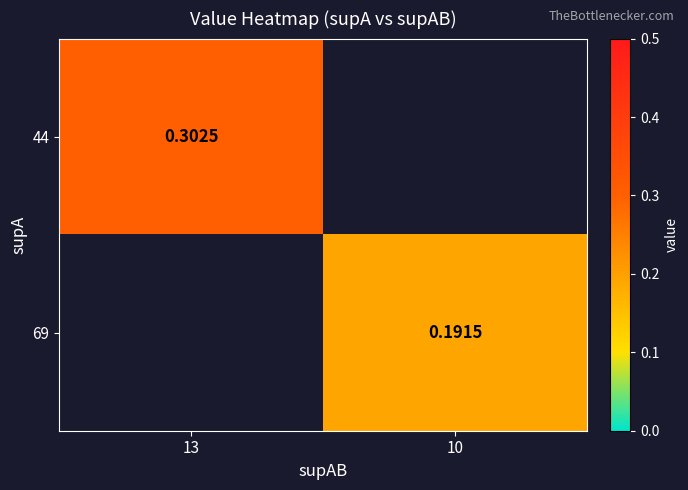

Which series has the largest range (max minus min)?

44